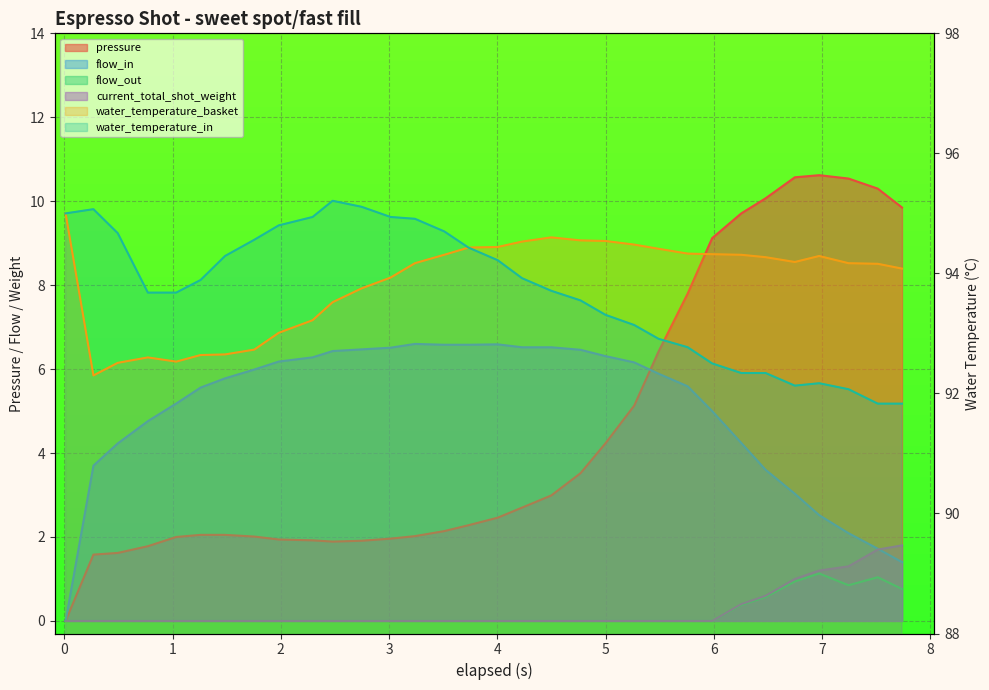

True or false: flow_in and water_temperature_in cross at least once.

False